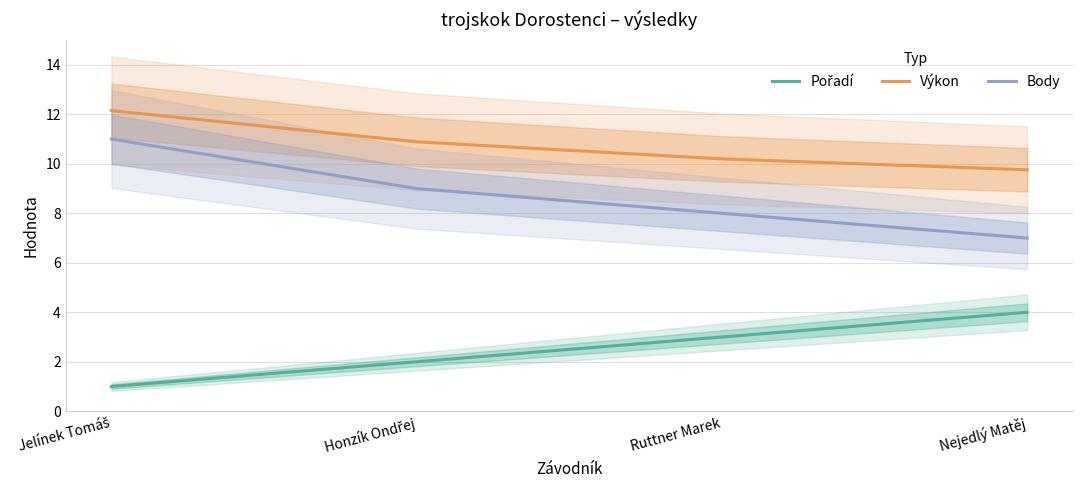

What is the value of the Výkon point at the 2nd from the left?

10.9